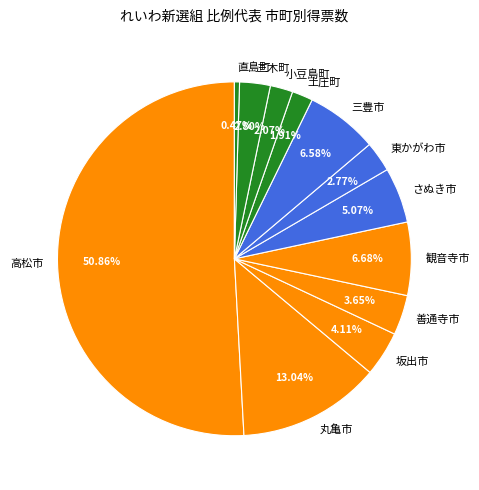

Which slice represents more than half of the pie?

高松市